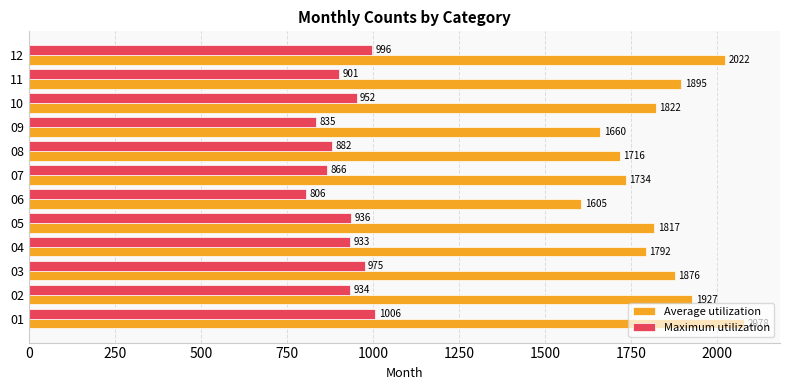

How many data points in Average utilization are less than 1822?

6